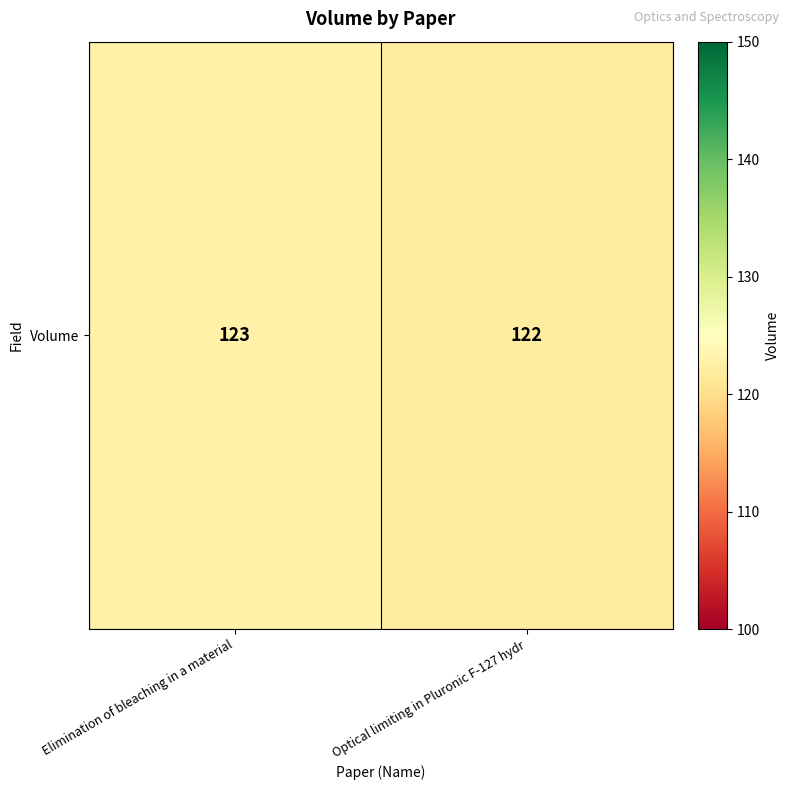

Which category has the highest value across all series?

Elimination of bleaching in a material